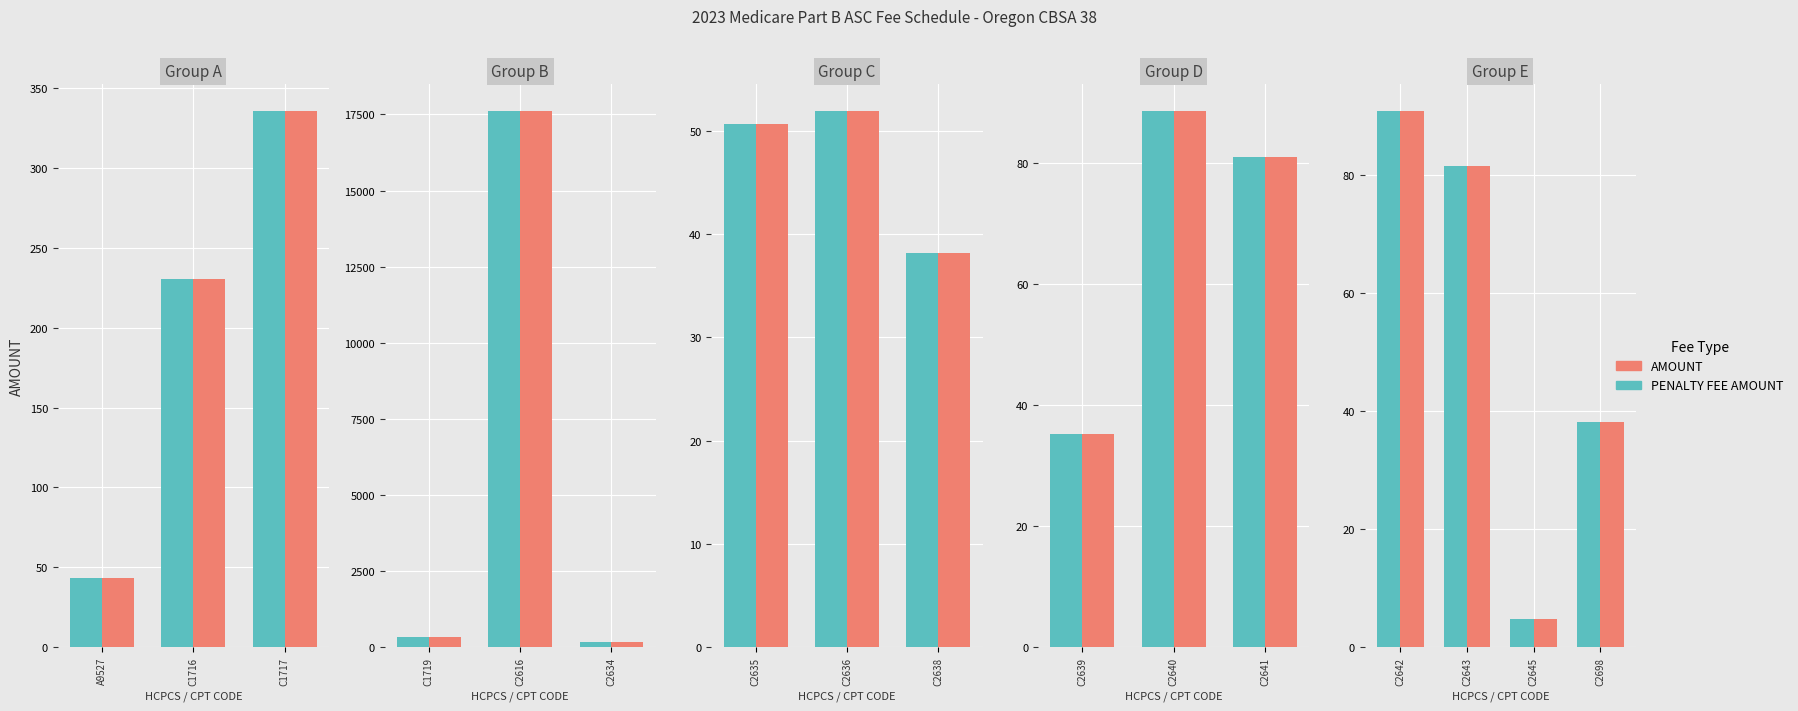

What is the lowest value of the PENALTY FEE AMOUNT series?

4.7